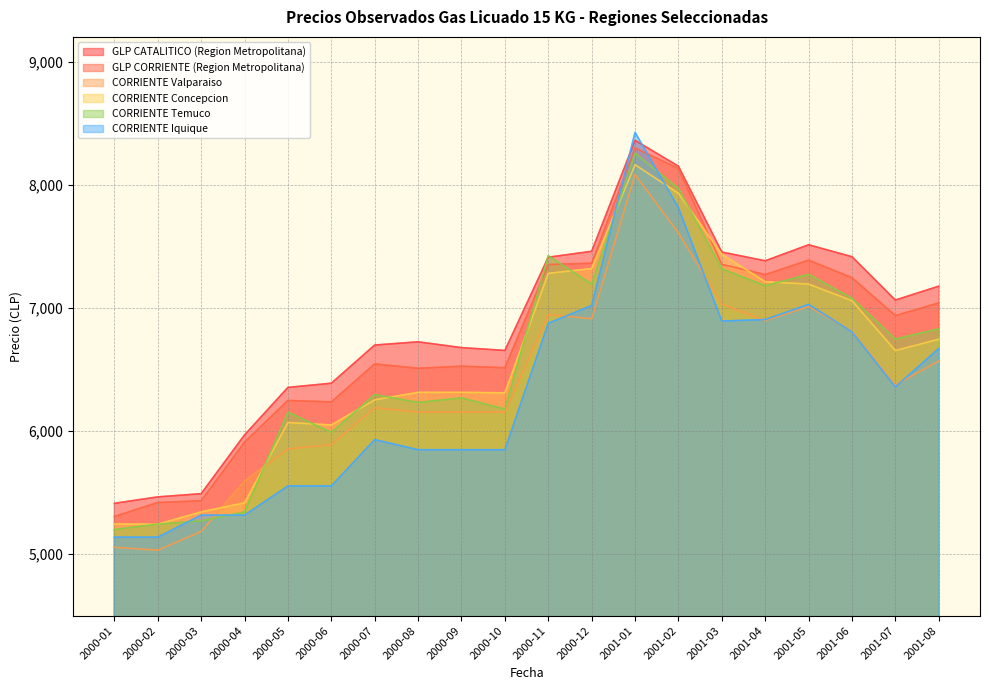

What is the label of the 1st point from the right?

2001-08